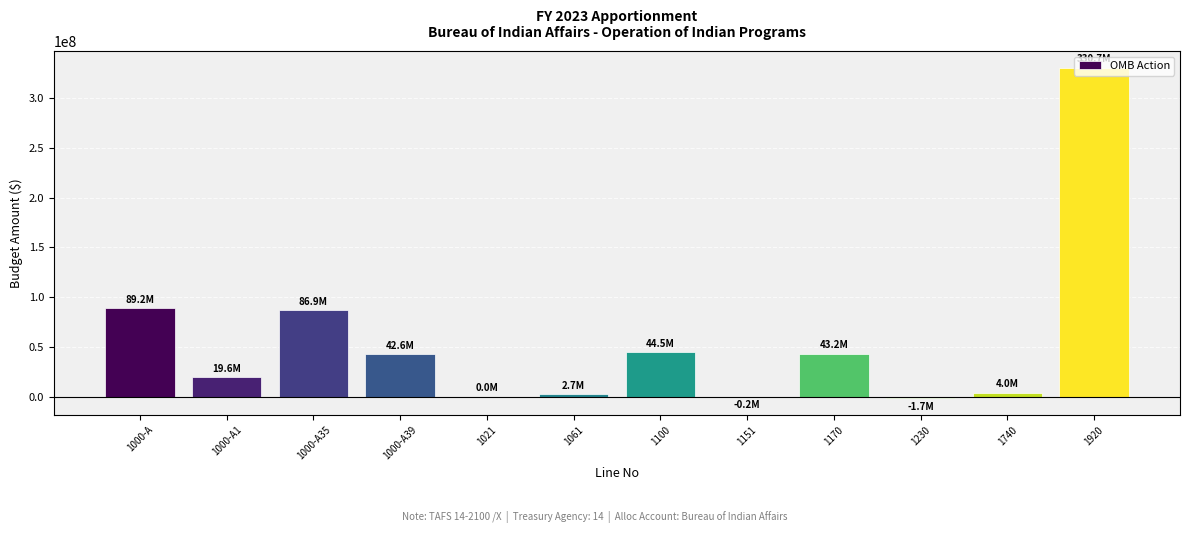

What is the greatest value displayed?

330742905